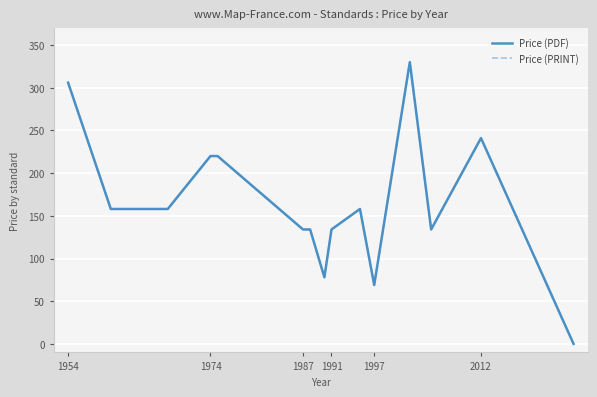

What is the average value of the Price (PRINT) series?

162.5